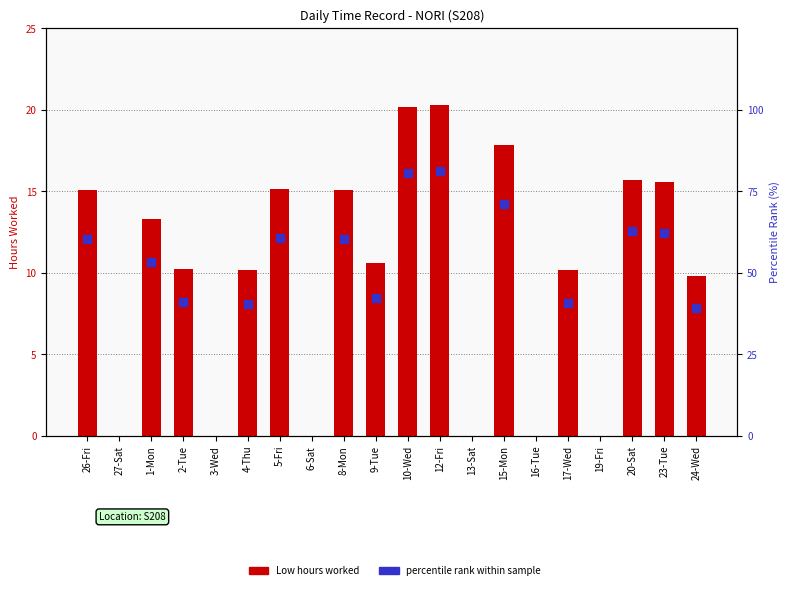

What is the change in value from 3-Wed to 8-Mon?

+15.1